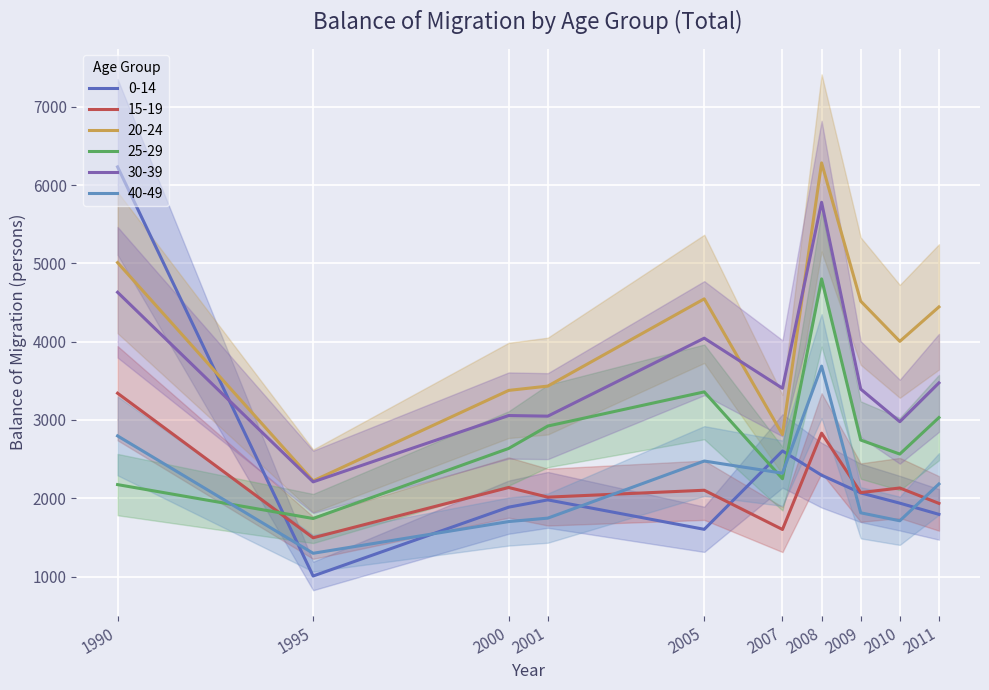

Which series has the largest total across all categories?

20-24